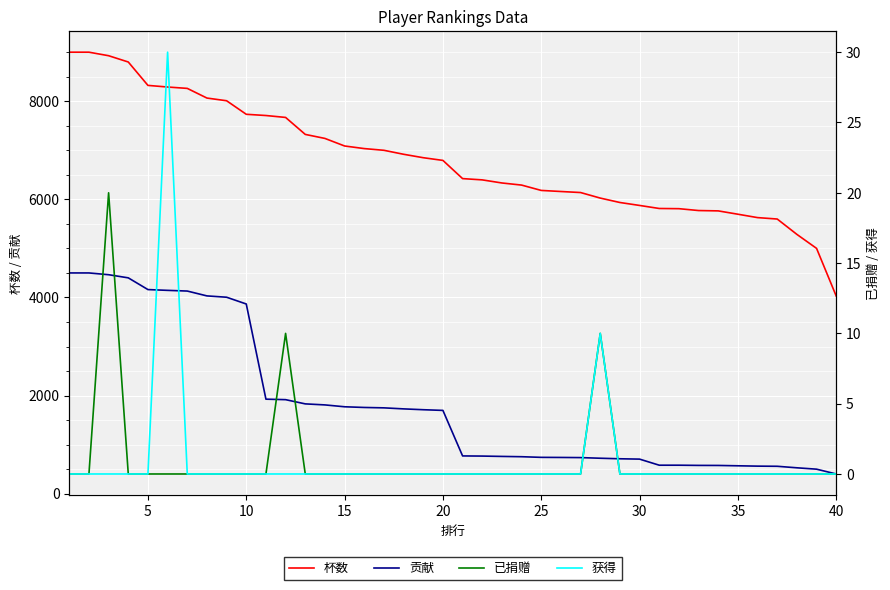

Reading left to right, list all the values displayed in this chart.

杯数: 9000	9000	8928	8800	8323	8290	8262	8065	8010	7734	7709	7670	7324	7242	7088	7035	7000	6919	6849	6794	6423	6397	6334	6291	6182	6160	6139	6026	5936	5876	5814	5810	5772	5765	5697	5628	5599	5286	5001	4029
贡献: 4500	4500	4464	4400	4161	4145	4131	4032	4005	3867	1927	1917	1831	1810	1772	1758	1750	1729	1712	1698	770	767	760	754	741	739	736	723	712	705	581	581	577	576	569	562	559	528	500	402
已捐赠: 0	0	20	0	0	0	0	0	0	0	0	10	0	0	0	0	0	0	0	0	0	0	0	0	0	0	0	10	0	0	0	0	0	0	0	0	0	0	0	0
获得: 0	0	0	0	0	30	0	0	0	0	0	0	0	0	0	0	0	0	0	0	0	0	0	0	0	0	0	10	0	0	0	0	0	0	0	0	0	0	0	0